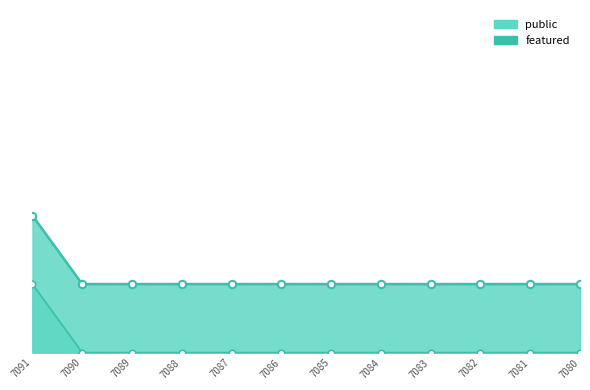

Between 7084 and 7081, which is larger?

7084